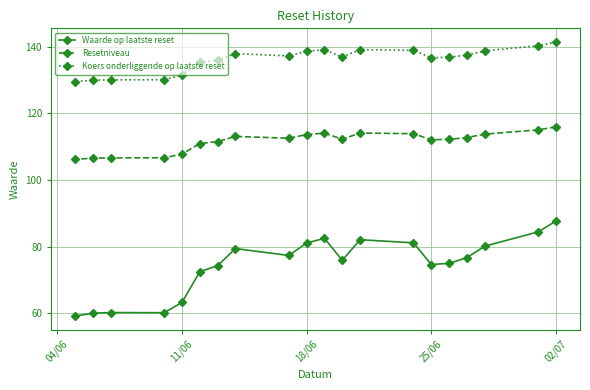

How many categories are shown in the chart?

20